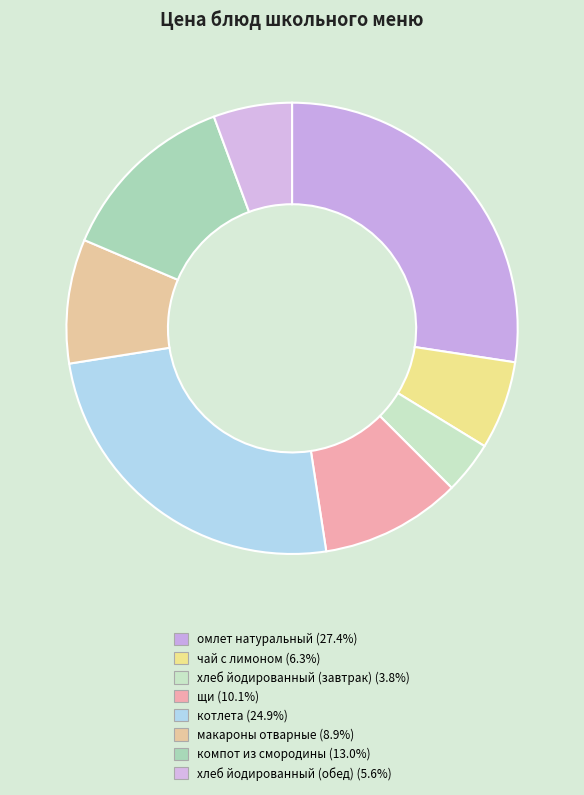

Is there any slice that represents more than half of the pie?

No